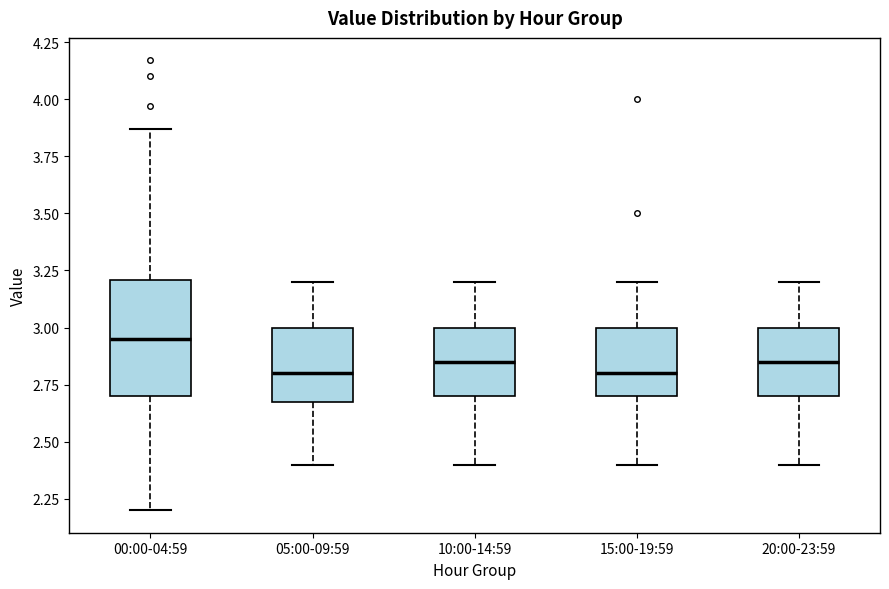

Which box is the tallest, from its lower edge to its upper edge?

00:00-04:59